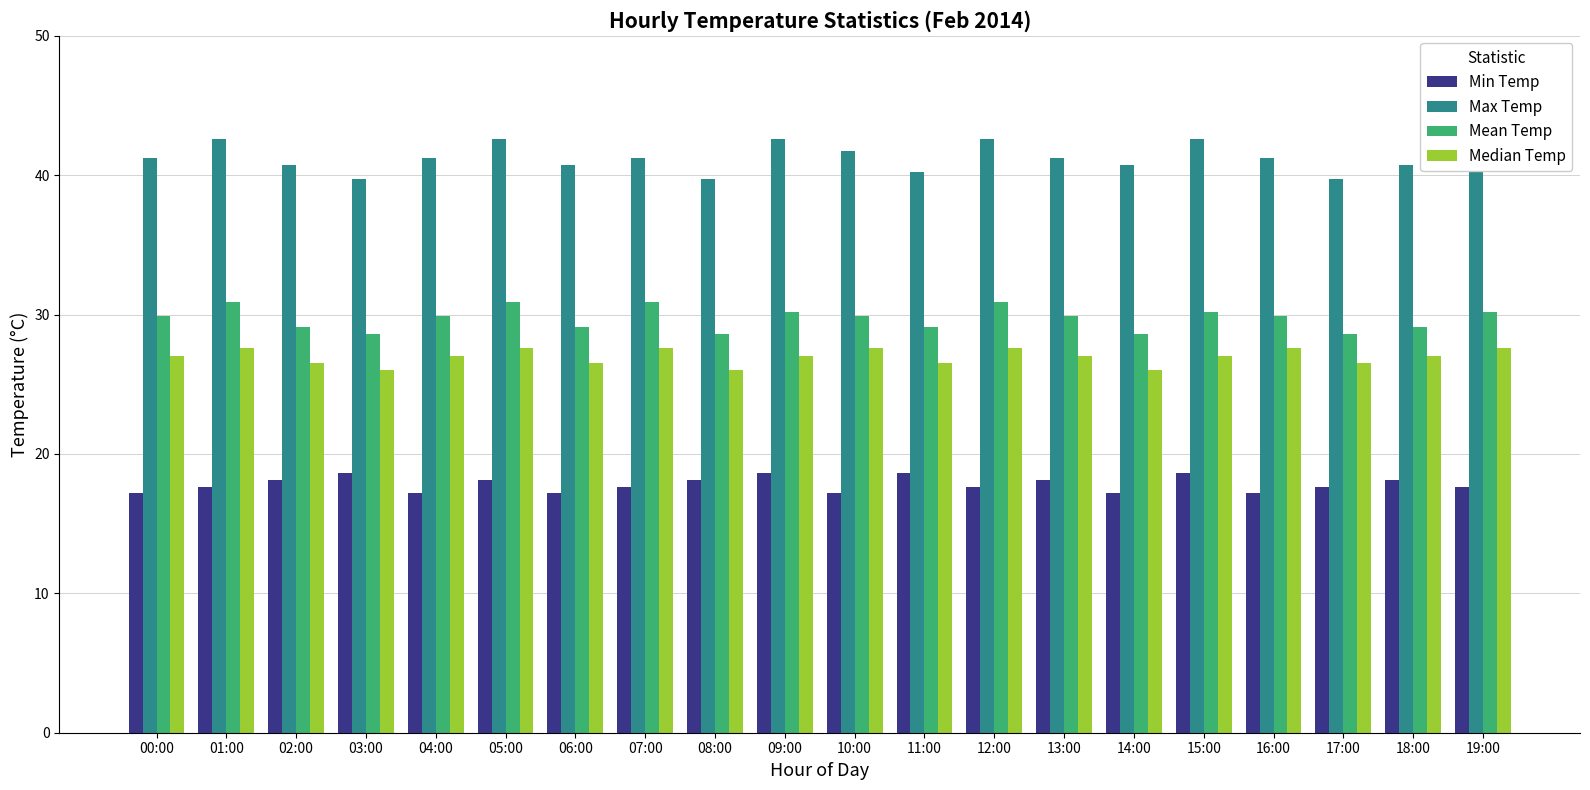

Reading left to right, transcribe all the data shown in this chart.

Min Temp: 00:00=17.2	01:00=17.6	02:00=18.1	03:00=18.6	04:00=17.2	05:00=18.1	06:00=17.2	07:00=17.6	08:00=18.1	09:00=18.6	10:00=17.2	11:00=18.6	12:00=17.6	13:00=18.1	14:00=17.2	15:00=18.6	16:00=17.2	17:00=17.6	18:00=18.1	19:00=17.6
Max Temp: 00:00=41.2	01:00=42.6	02:00=40.7	03:00=39.7	04:00=41.2	05:00=42.6	06:00=40.7	07:00=41.2	08:00=39.7	09:00=42.6	10:00=41.7	11:00=40.2	12:00=42.6	13:00=41.2	14:00=40.7	15:00=42.6	16:00=41.2	17:00=39.7	18:00=40.7	19:00=41.7
Mean Temp: 00:00=29.9	01:00=30.9	02:00=29.1	03:00=28.6	04:00=29.9	05:00=30.9	06:00=29.1	07:00=30.9	08:00=28.6	09:00=30.2	10:00=29.9	11:00=29.1	12:00=30.9	13:00=29.9	14:00=28.6	15:00=30.2	16:00=29.9	17:00=28.6	18:00=29.1	19:00=30.2
Median Temp: 00:00=27.0	01:00=27.6	02:00=26.5	03:00=26.0	04:00=27.0	05:00=27.6	06:00=26.5	07:00=27.6	08:00=26.0	09:00=27.0	10:00=27.6	11:00=26.5	12:00=27.6	13:00=27.0	14:00=26.0	15:00=27.0	16:00=27.6	17:00=26.5	18:00=27.0	19:00=27.6